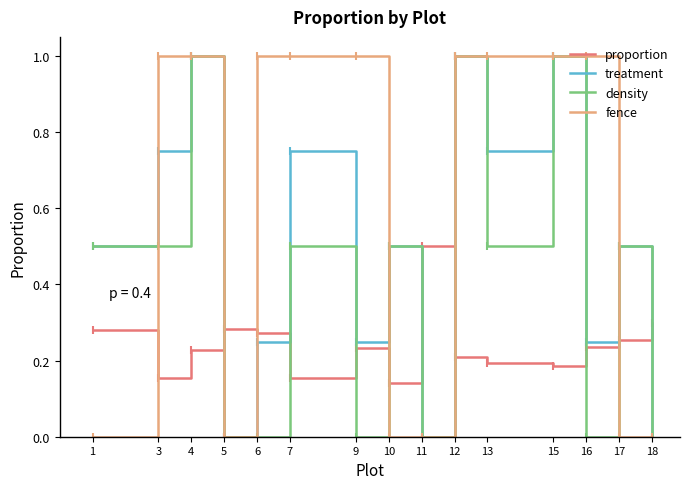

True or false: density and fence intersect in this chart.

True